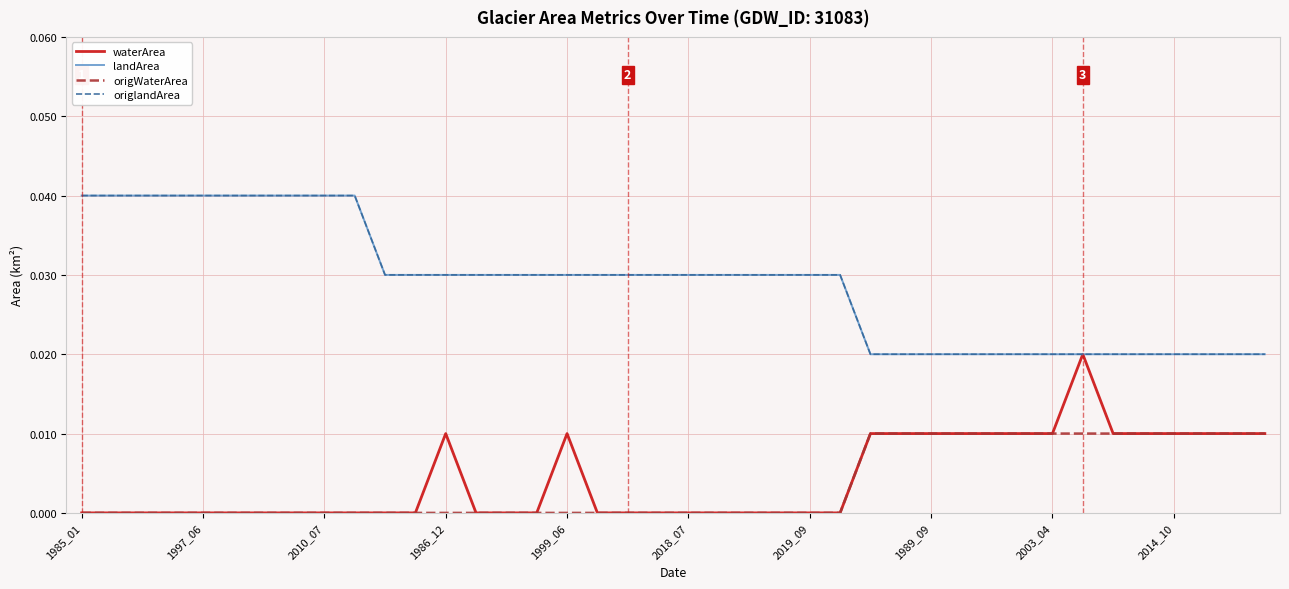

How many lines are shown in the chart?

4